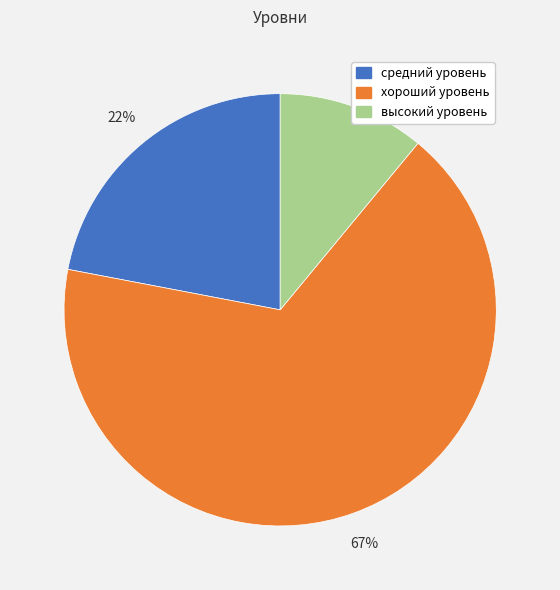

How many segments does this pie chart have?

3